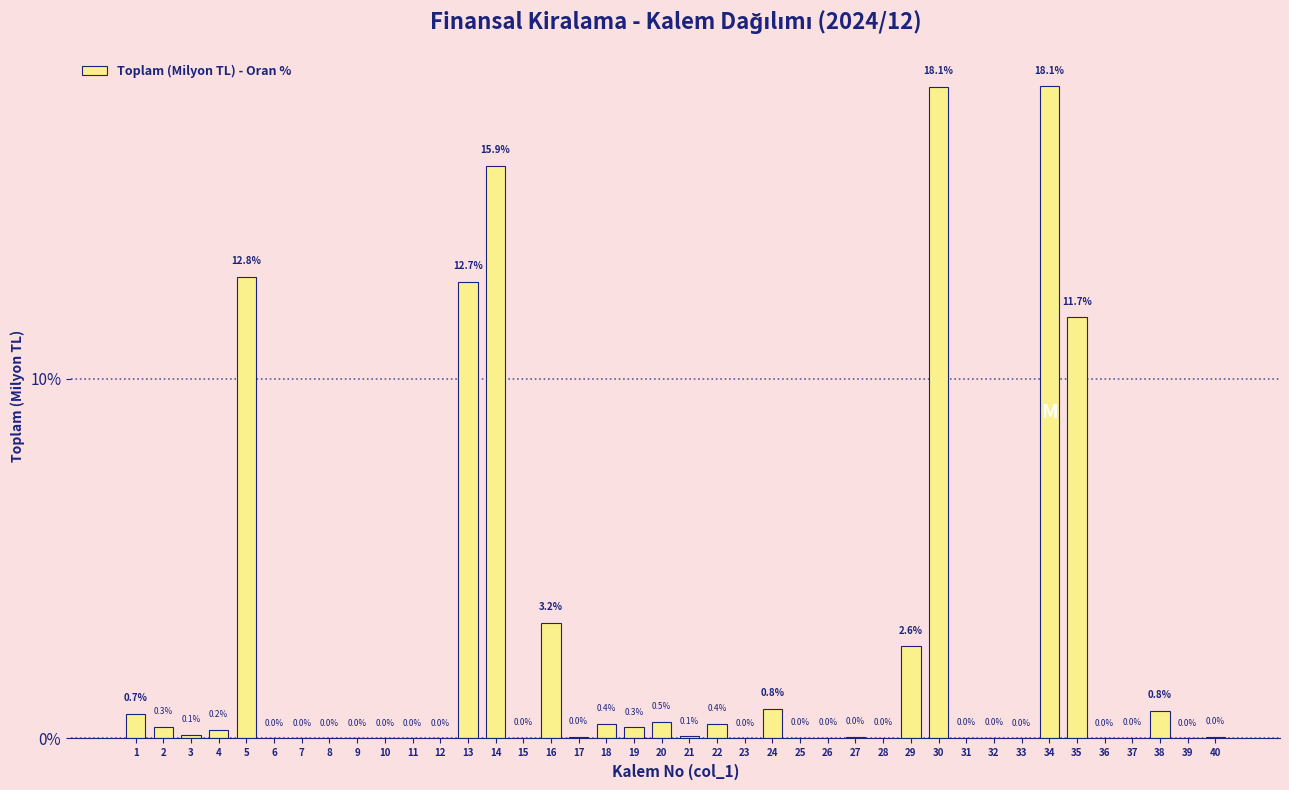

What is the change in value from 18 to 36?

-0.4